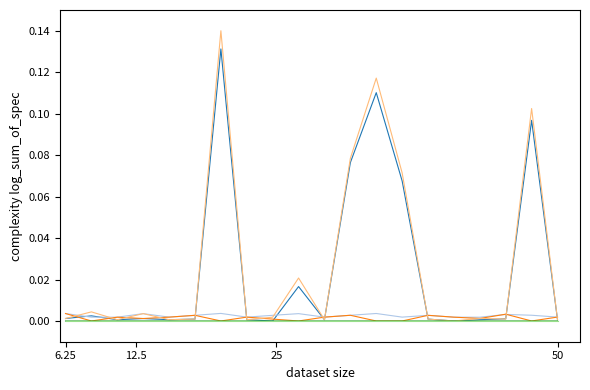

How many lines are shown in the chart?

6